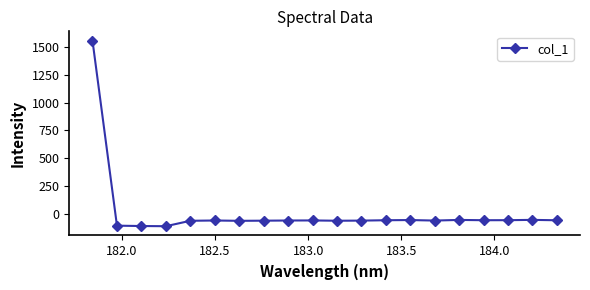

What is the average value?

18.0